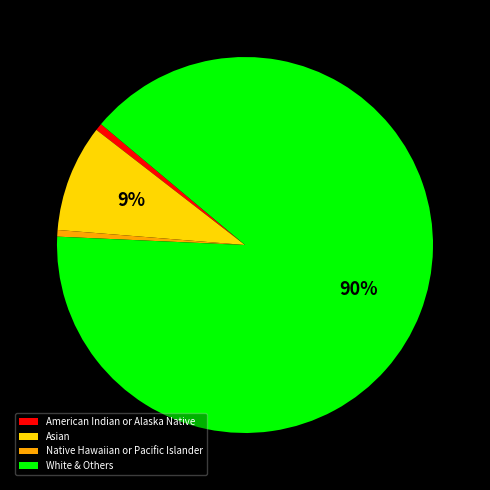

To the nearest percent, what percentage of the pie is Asian?

9%